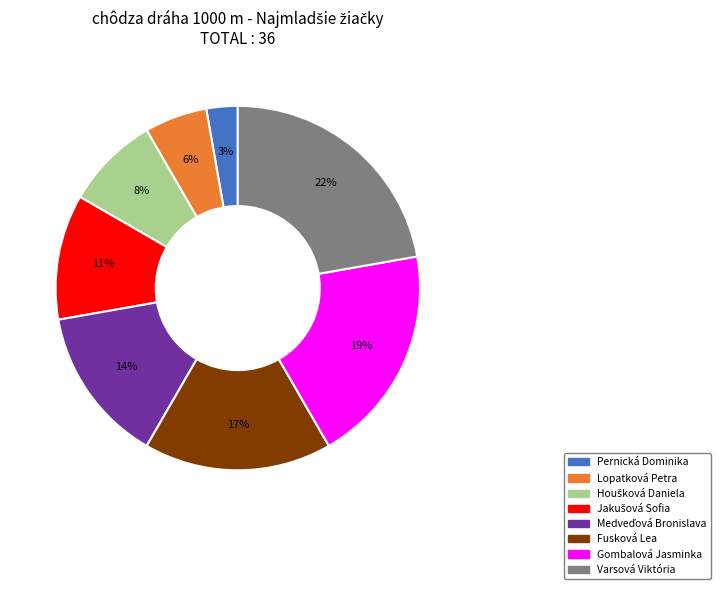

Count the number of slices in the pie.

8